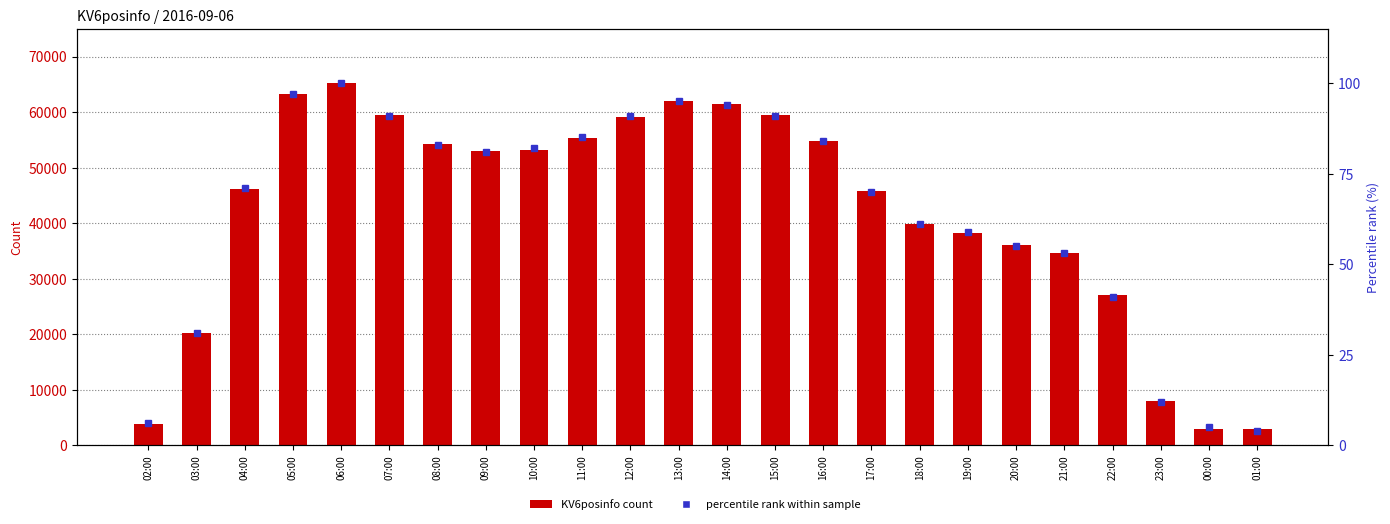

How many groups of bars are there?

24